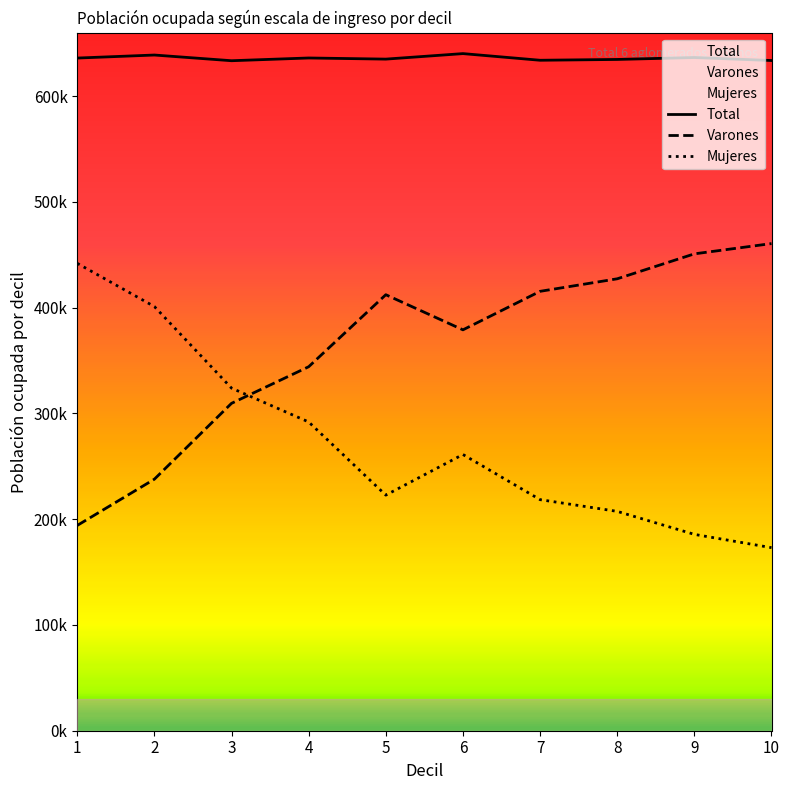

How many data points in Mujeres are less than 261162?

5